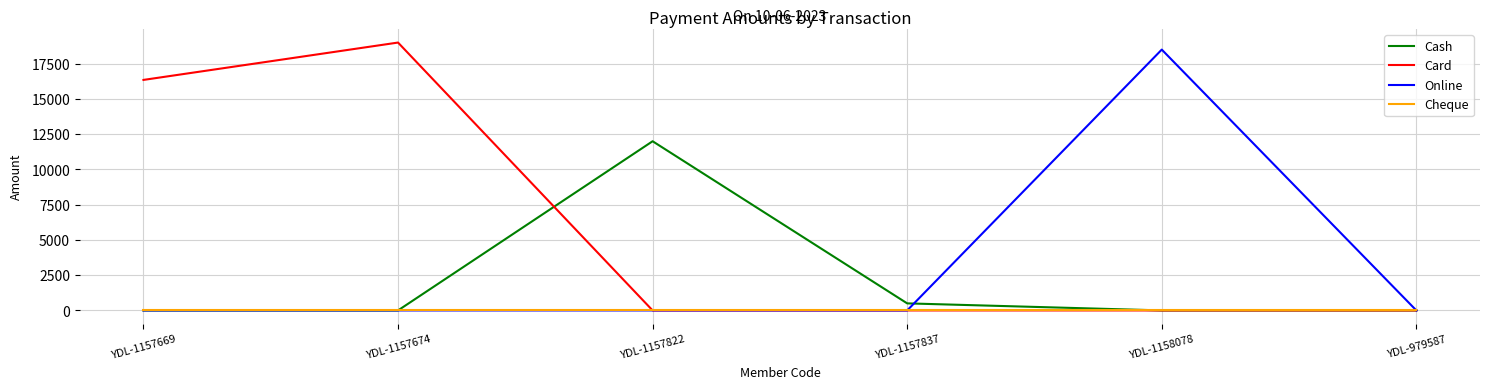

Does the chart have visible grid lines?

Yes